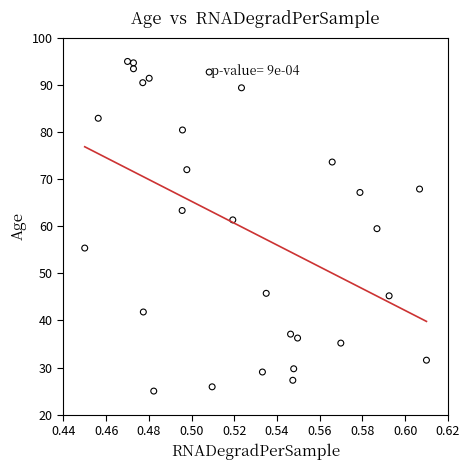

What is the range of Y values (max minus min)?

70.0